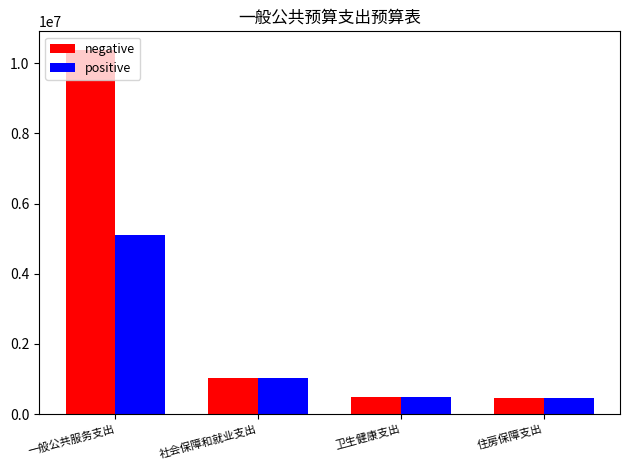

Which series has the largest range (max minus min)?

negative